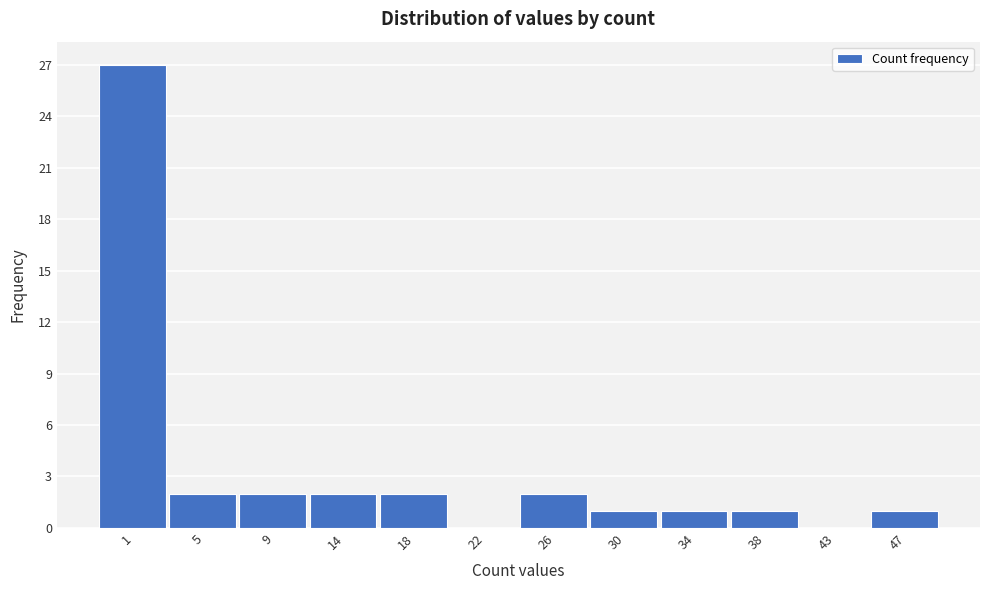

Reading left to right, transcribe all the data shown in this chart.

1=27	5=2	9=2	14=2	18=2	22=0	26=2	30=1	34=1	38=1	43=0	47=1